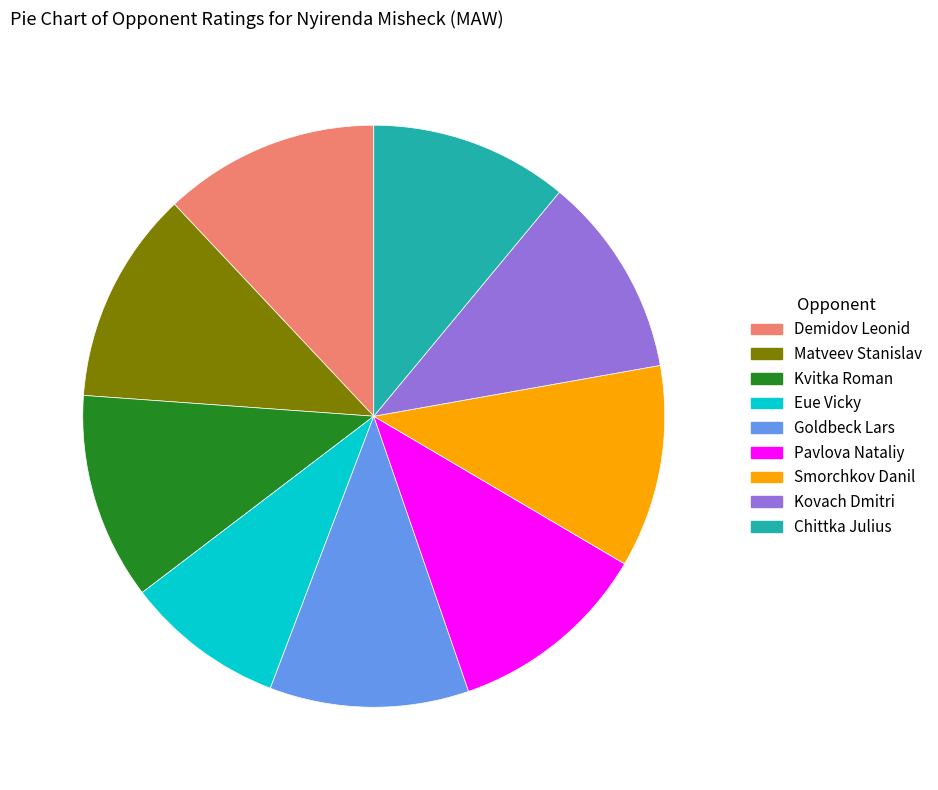

Which category has the smallest portion of the pie?

Eue Vicky